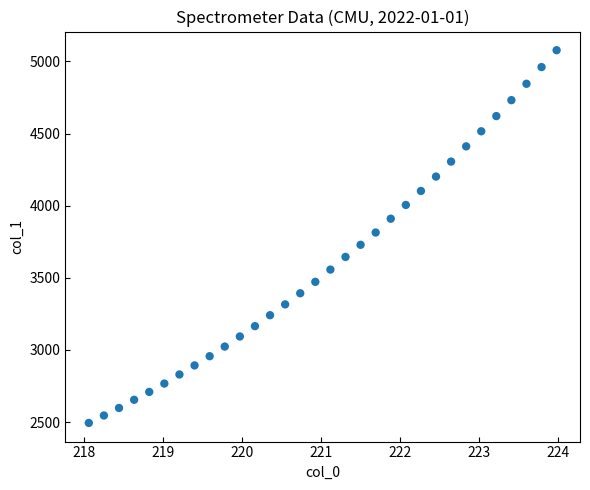

What is the range of X values (max minus min)?

5.9